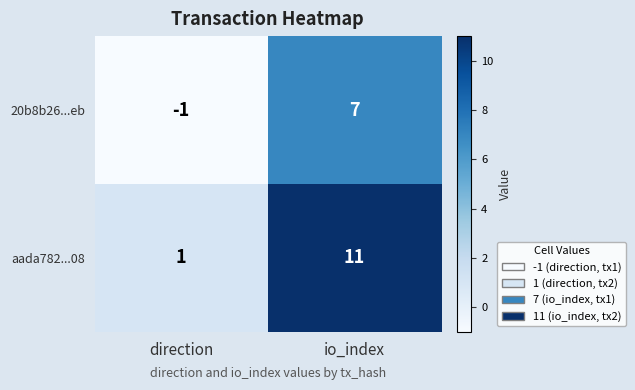

Rank the series at io_index from highest to lowest value.

aada782...08, 20b8b26...eb